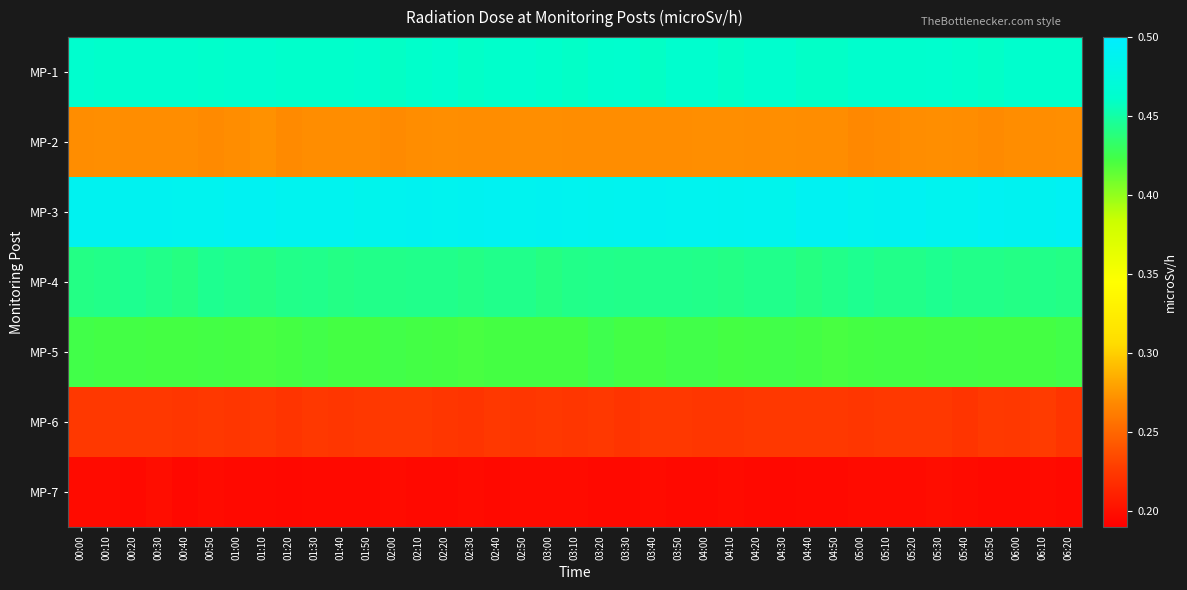

Which category has the highest value across all series?

06:20